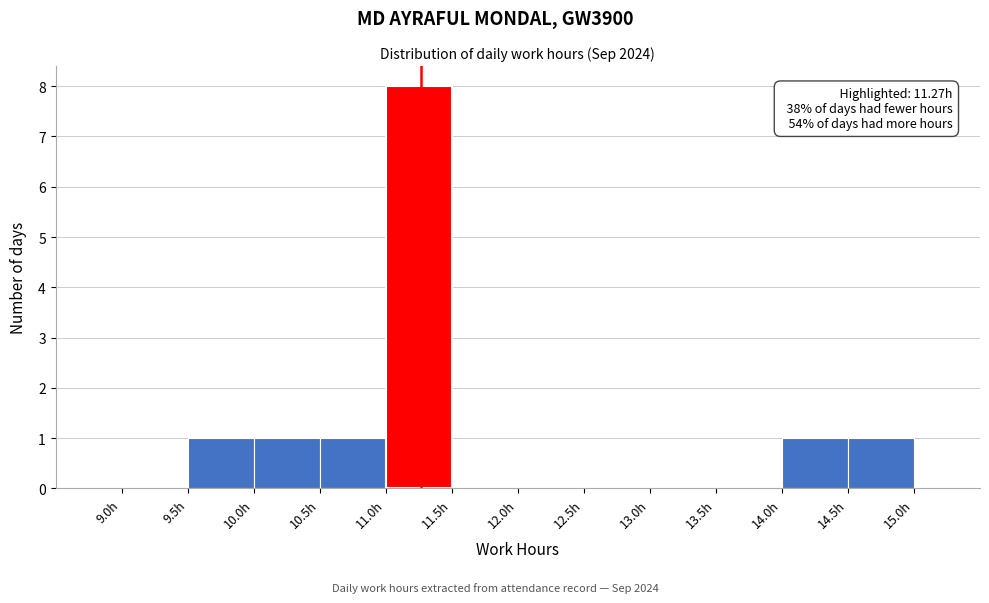

Which range on the x-axis has the tallest bar?

11.0 to 11.5